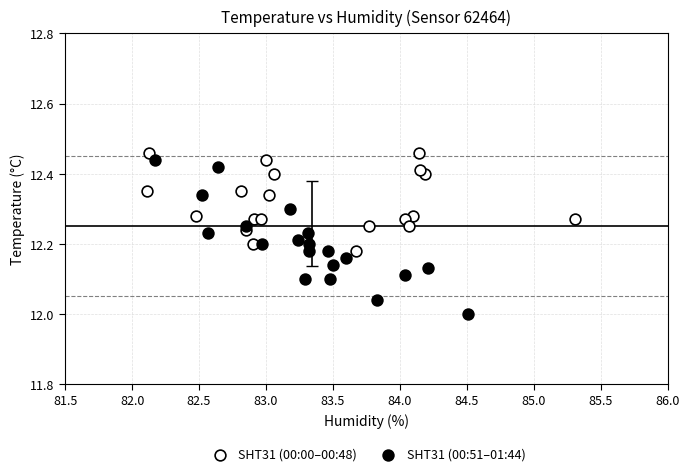

Which series contains the lowest Y value?

SHT31 (00:51–01:44)